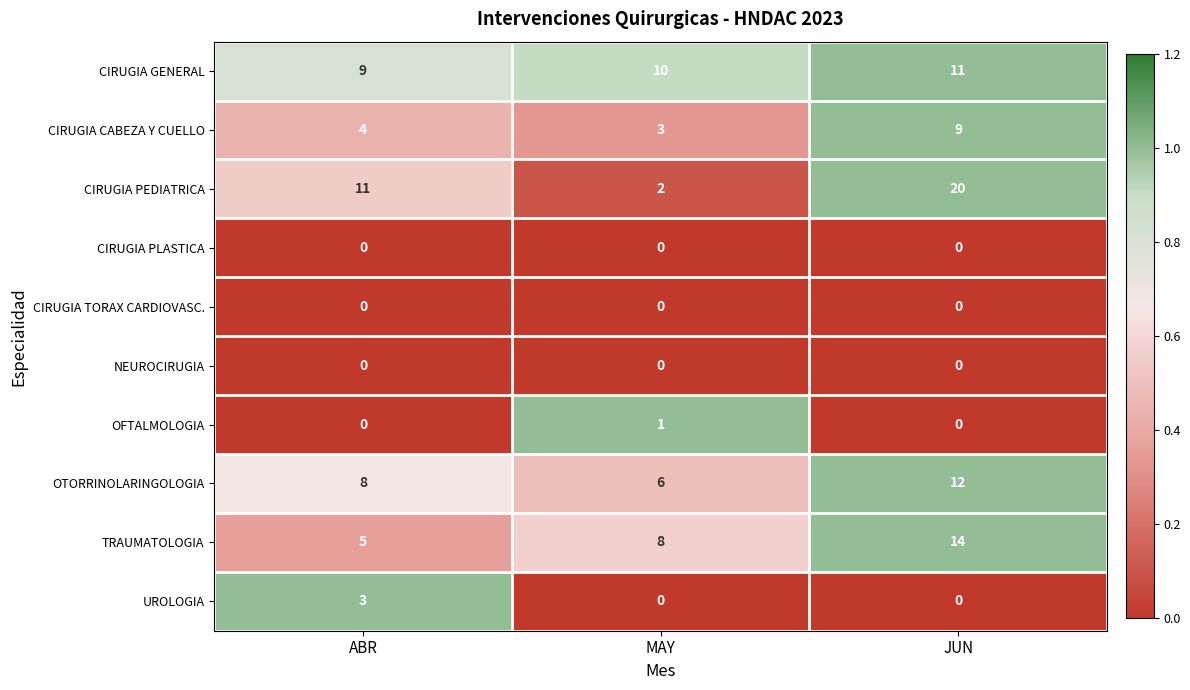

What is the average value of the TRAUMATOLOGIA series?

9